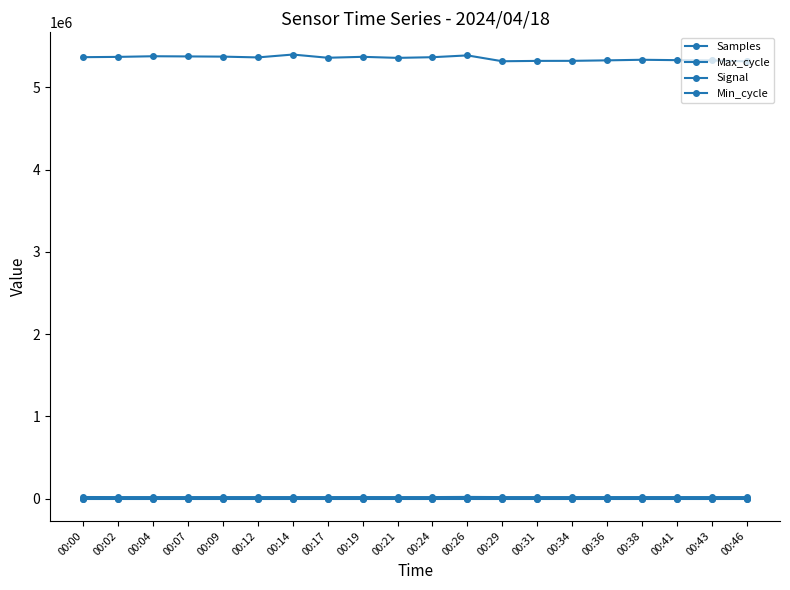

Count the number of data series in this chart.

4